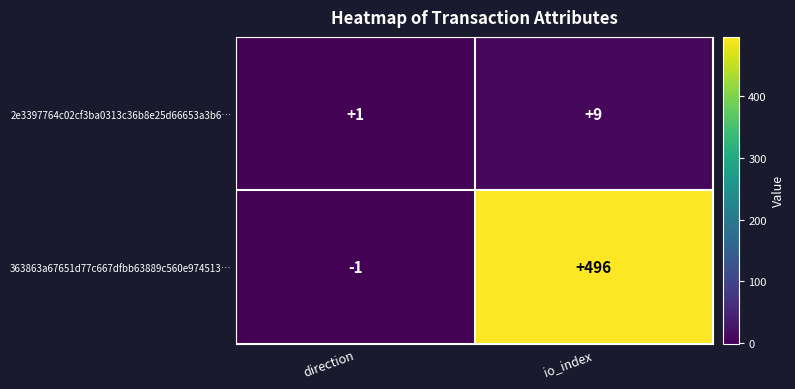

Reading left to right, transcribe all the data shown in this chart.

2e3397764c02cf3ba0313c36b8e25d66653a3b6…: 1	9
363863a67651d77c667dfbb63889c560e974513…: -1	496